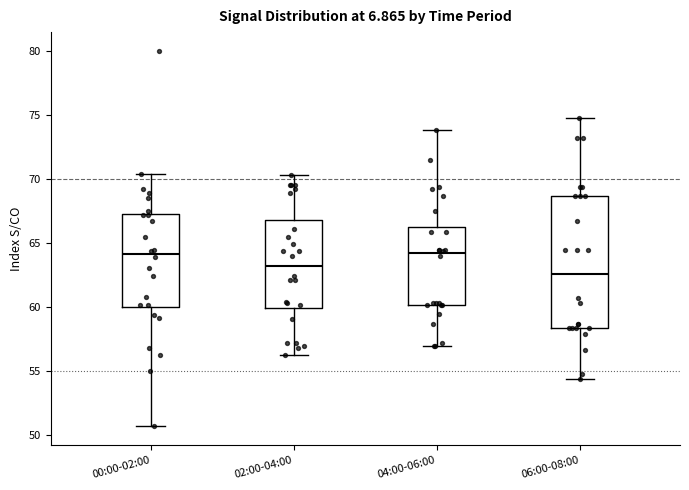

Which box is the tallest, from its lower edge to its upper edge?

06:00-08:00